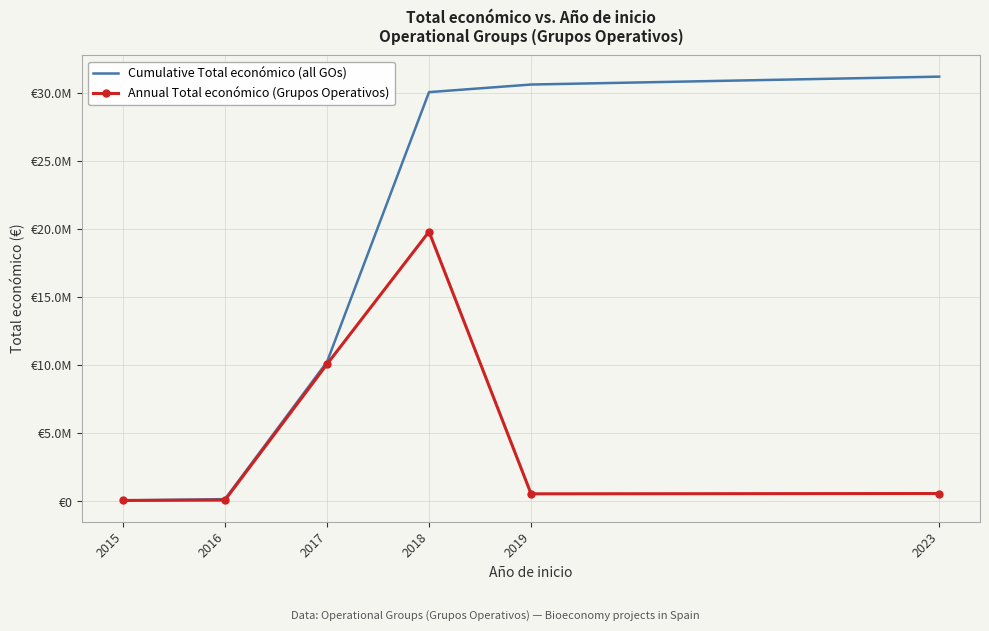

True or false: Cumulative Total económico (all GOs) and Annual Total económico (Grupos Operativos) cross at least once.

False